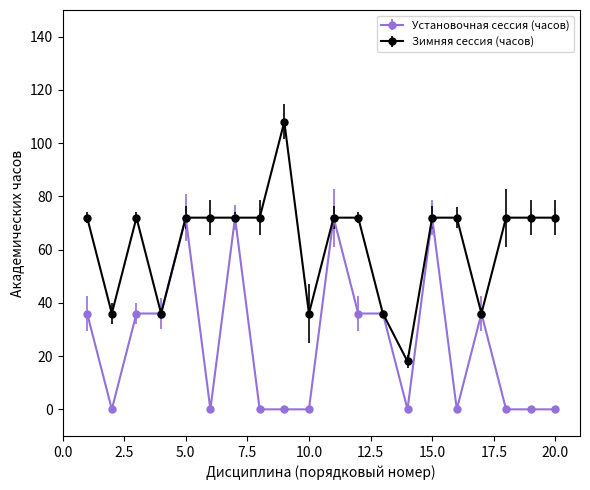

Rank the series by their maximum value, from lowest to highest.

Установочная сессия (часов), Зимняя сессия (часов)